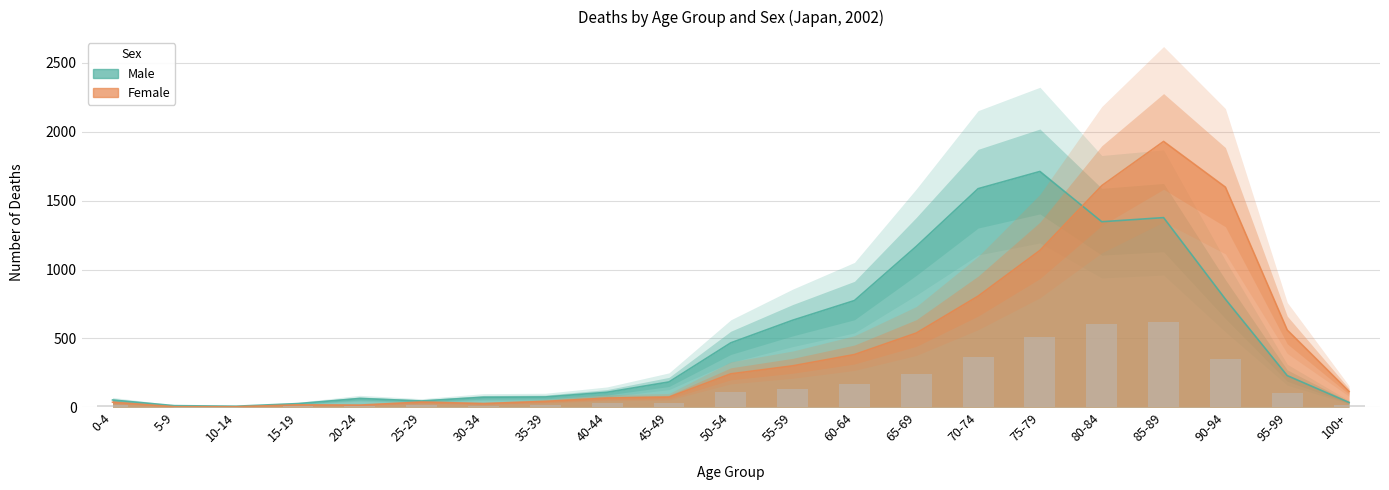

Rank the series at 85-89 from lowest to highest value.

Male, Female